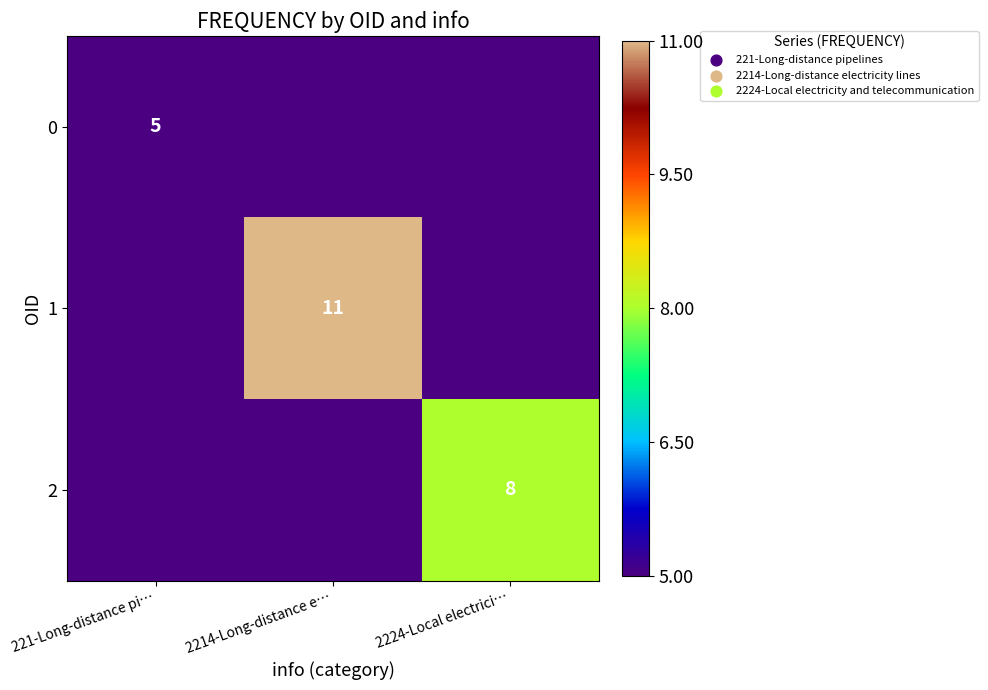

The value of 2 at 2224-Local electrici… is 8. True or false?

True